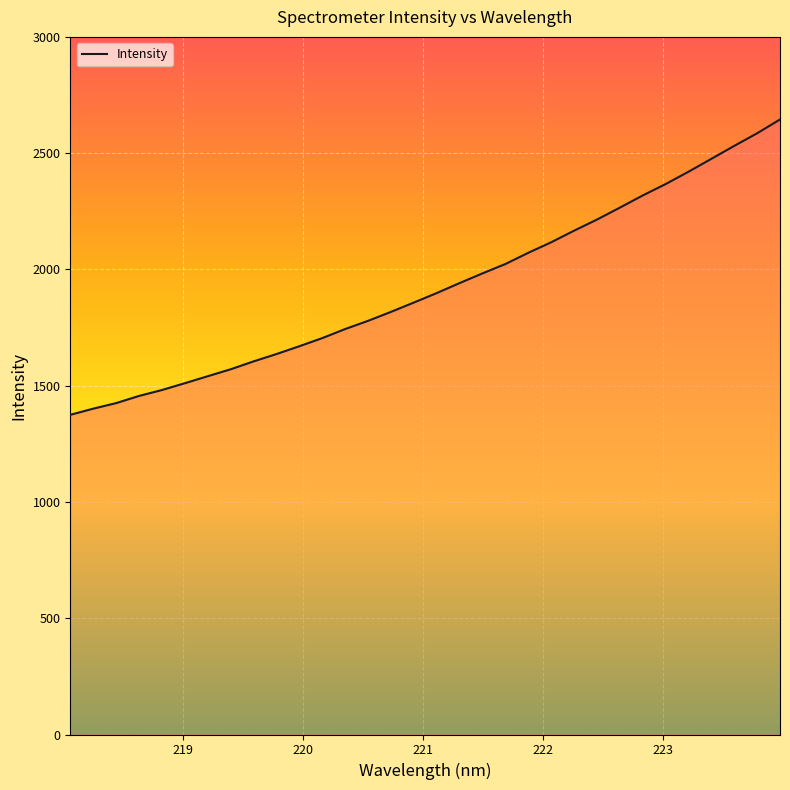

What is the greatest value displayed?

2644.8